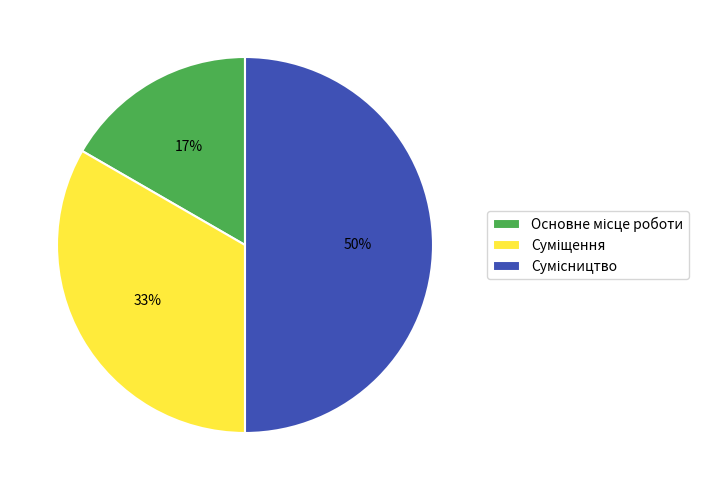

To the nearest percent, what is the difference between the largest and smallest slice percentages?

33%